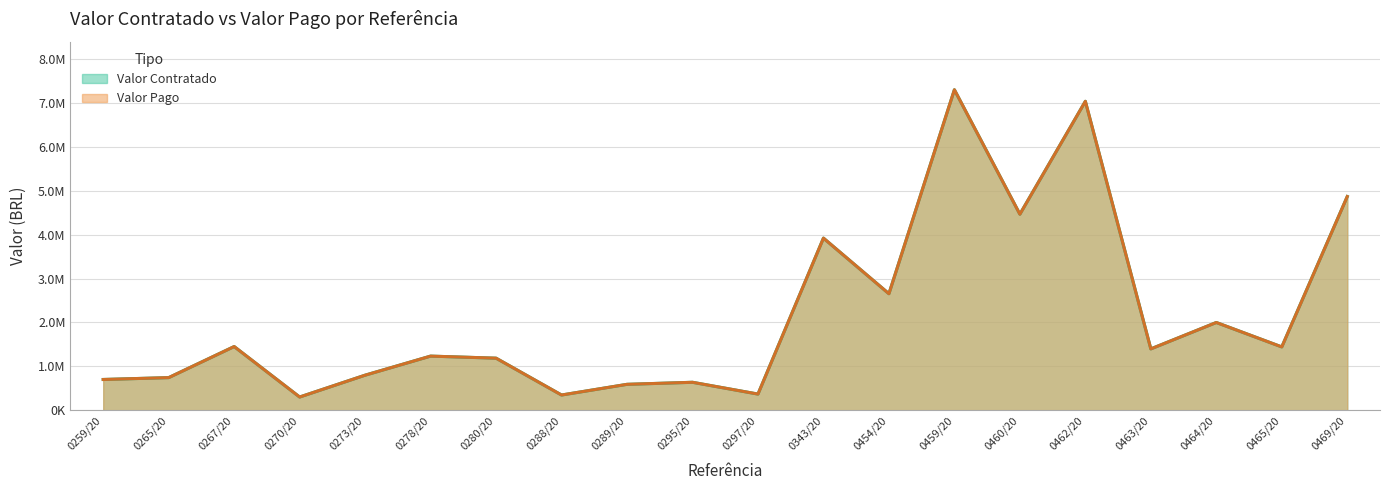

At which label does Valor Contratado reach its minimum?

0270/20